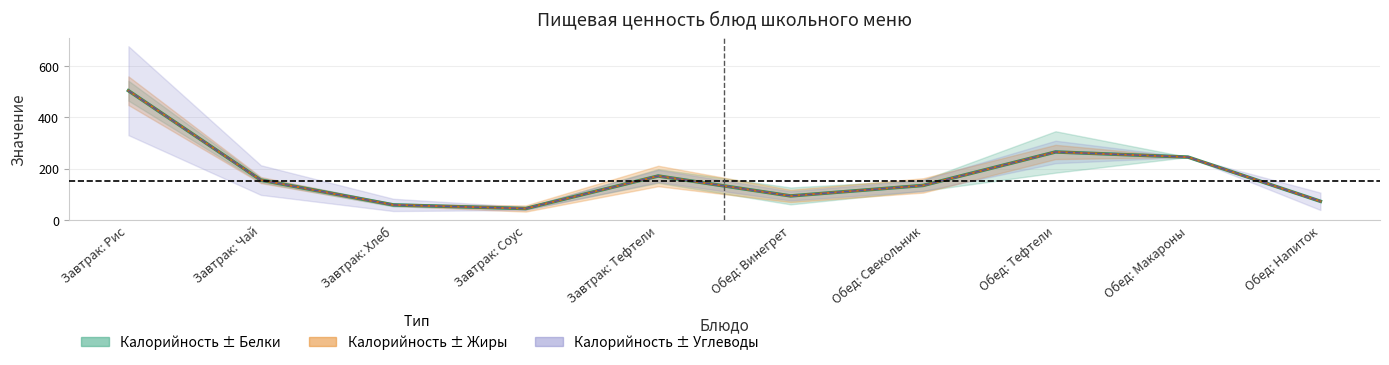

What is the sum of all Калорийность values?

1741.3